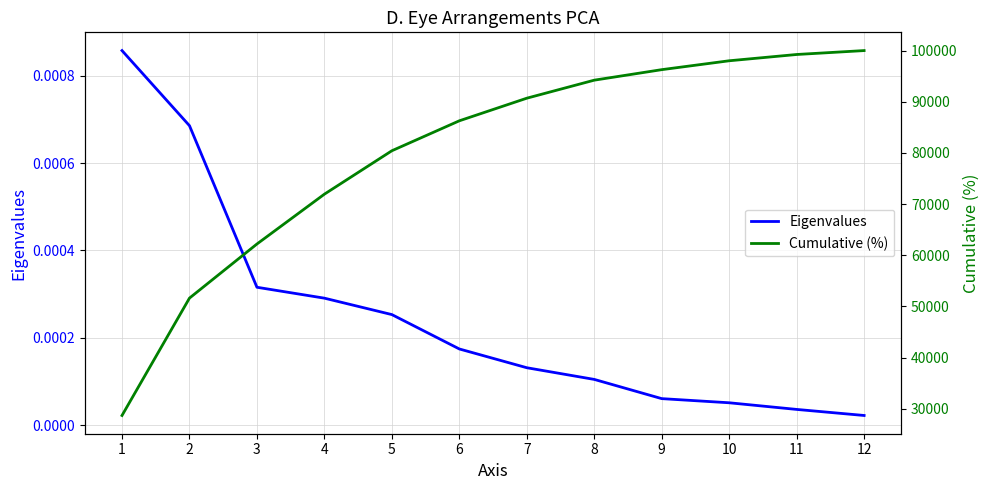

What is the average value of the Cumulative (%) series?

79963.8